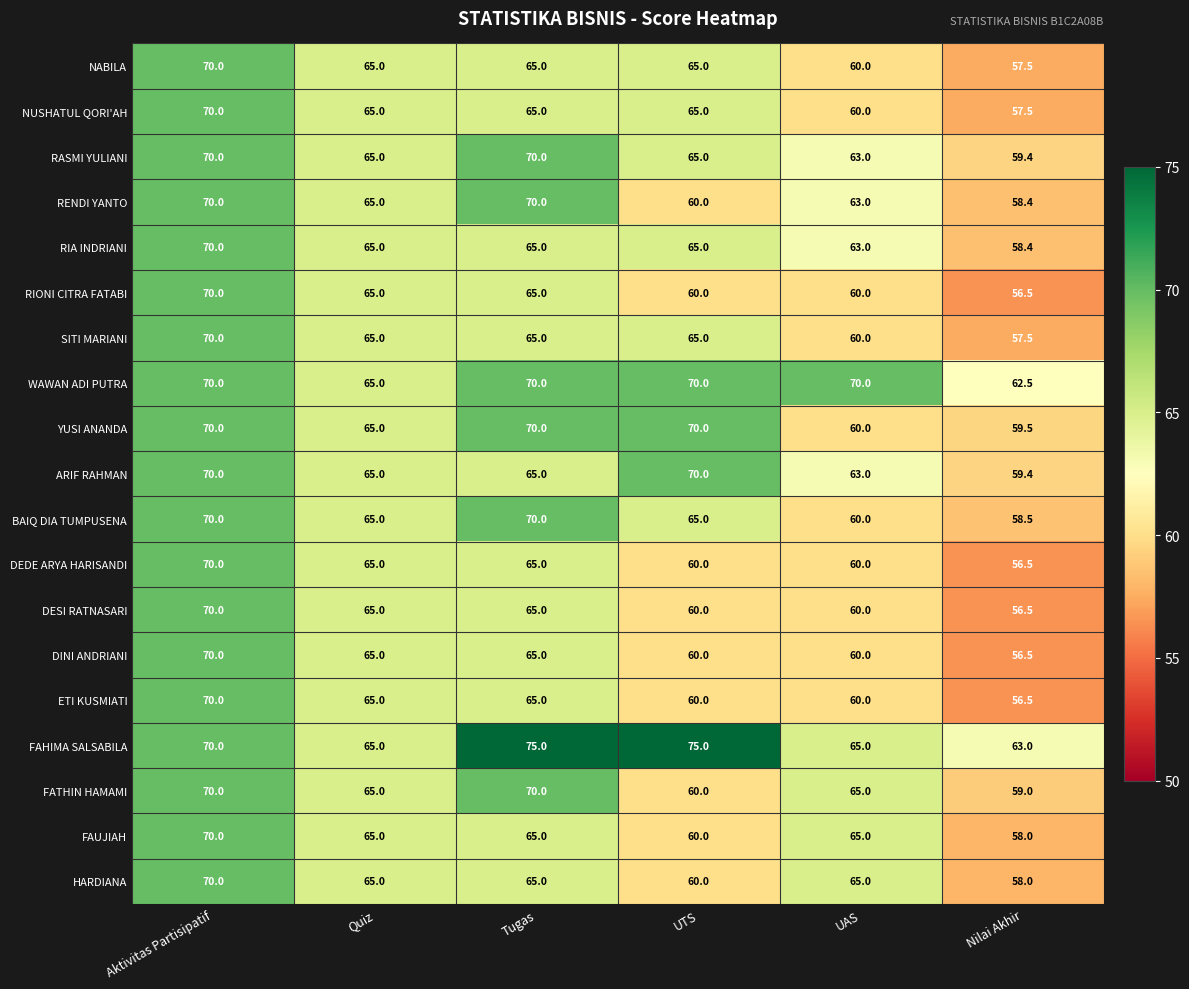

Which series has the largest total across all categories?

FAHIMA SALSABILA